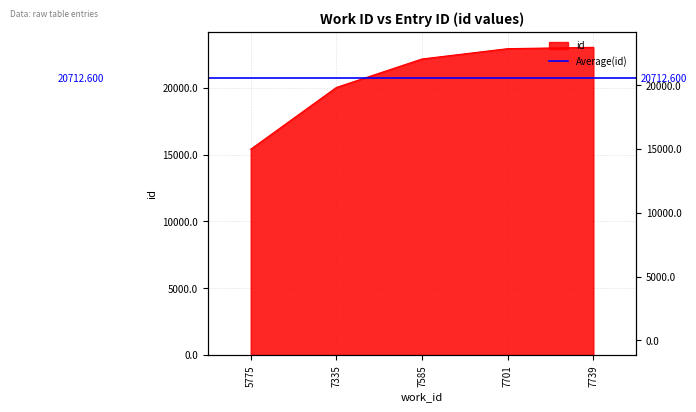

Is it true that the value at 7585 is 22162?

True